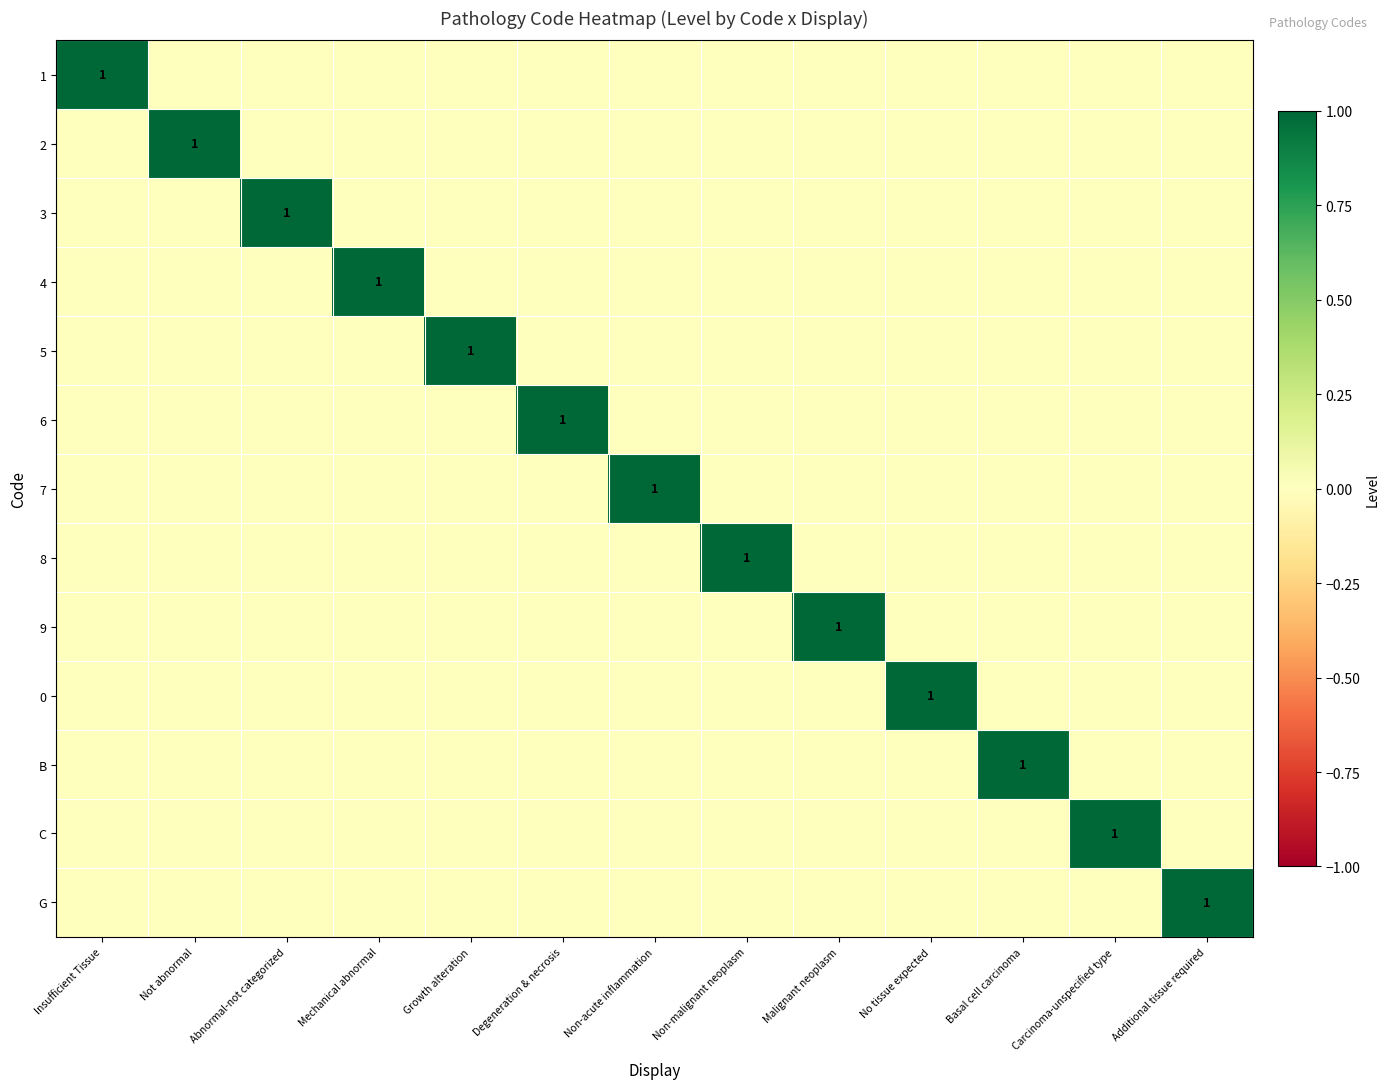

The 6 series shows 1 at Degeneration & necrosis. True or false?

True